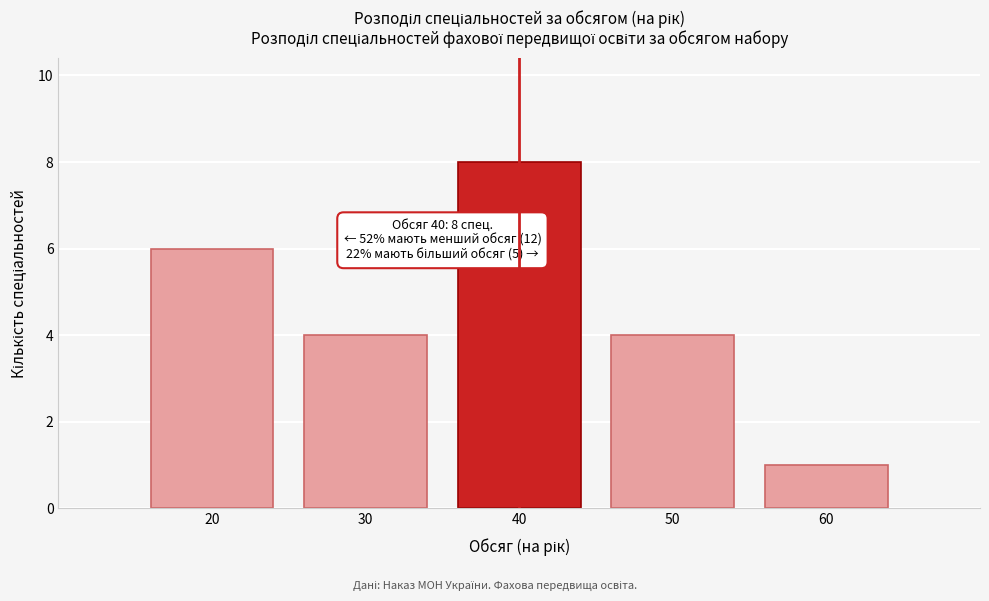

Reading right to left, list all the values displayed in this chart.

1	4	8	4	6